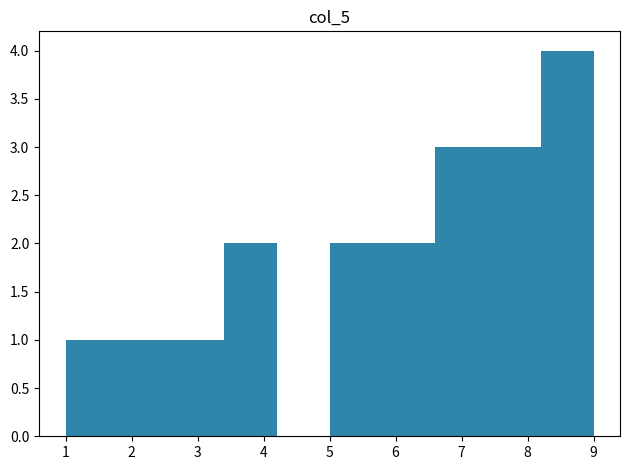

What is the height of the bar covering 8.2 to 9.0 on the x-axis? The values are not printed on the chart, so give them approximately, as read against the axis.

4